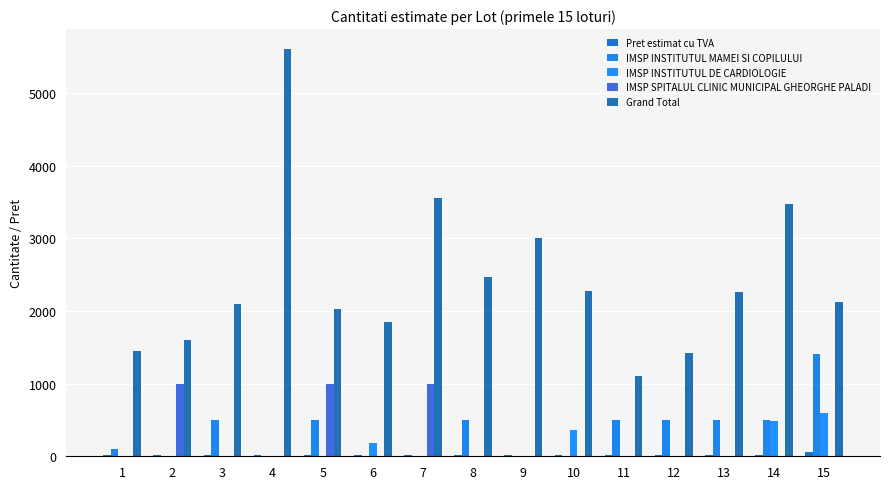

How many groups of bars are there?

15